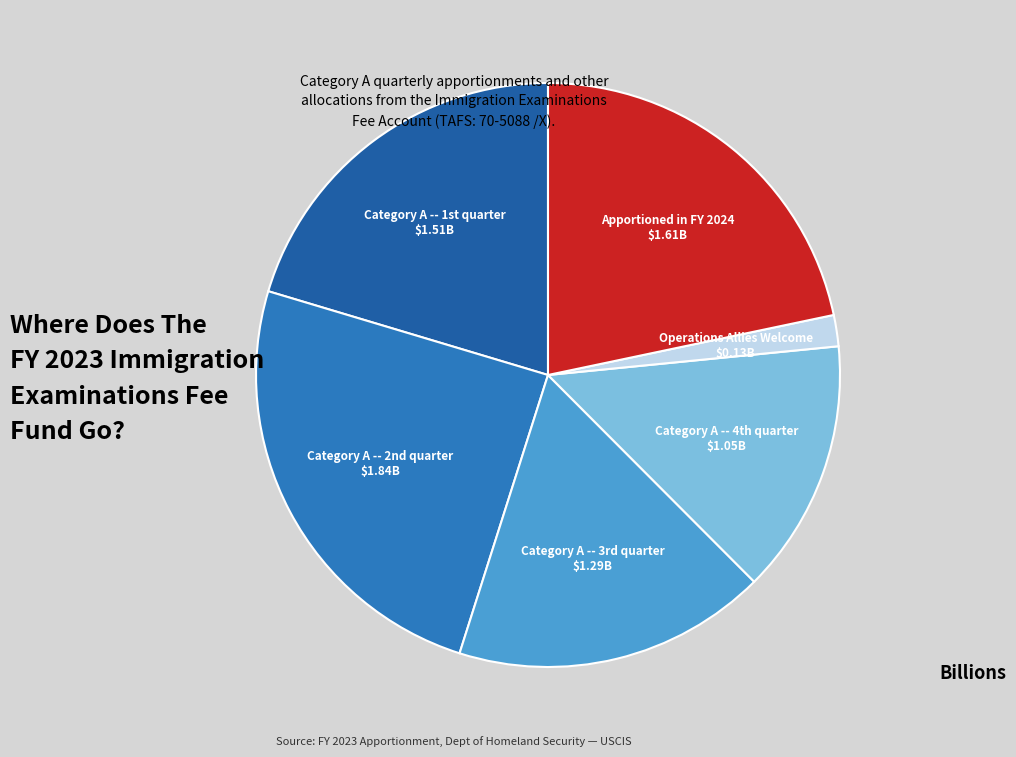

To the nearest percent, what is the difference between the largest and smallest slice percentages?

23%